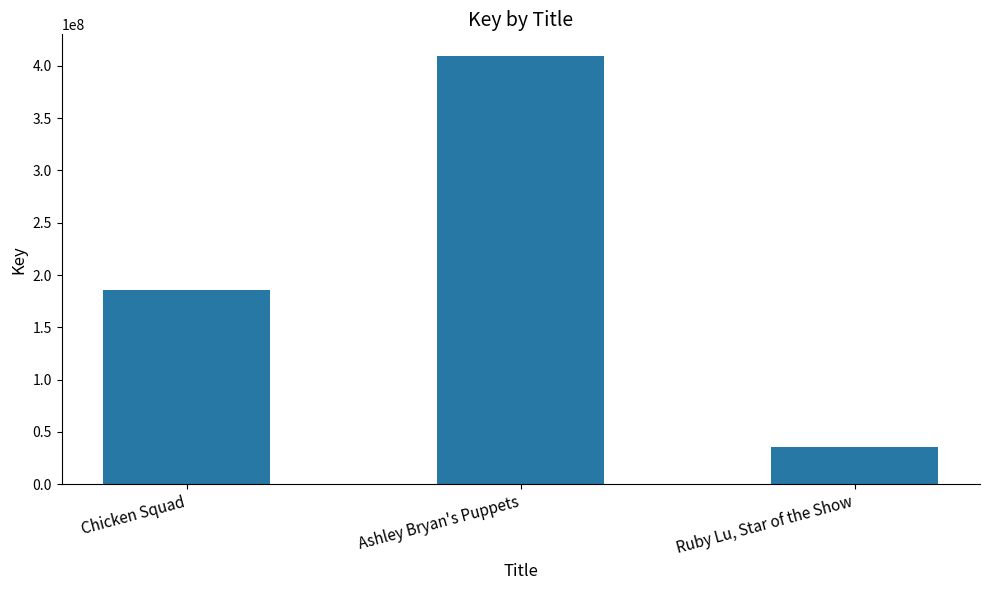

Where is the data nearest to the value 222859290?

Chicken Squad